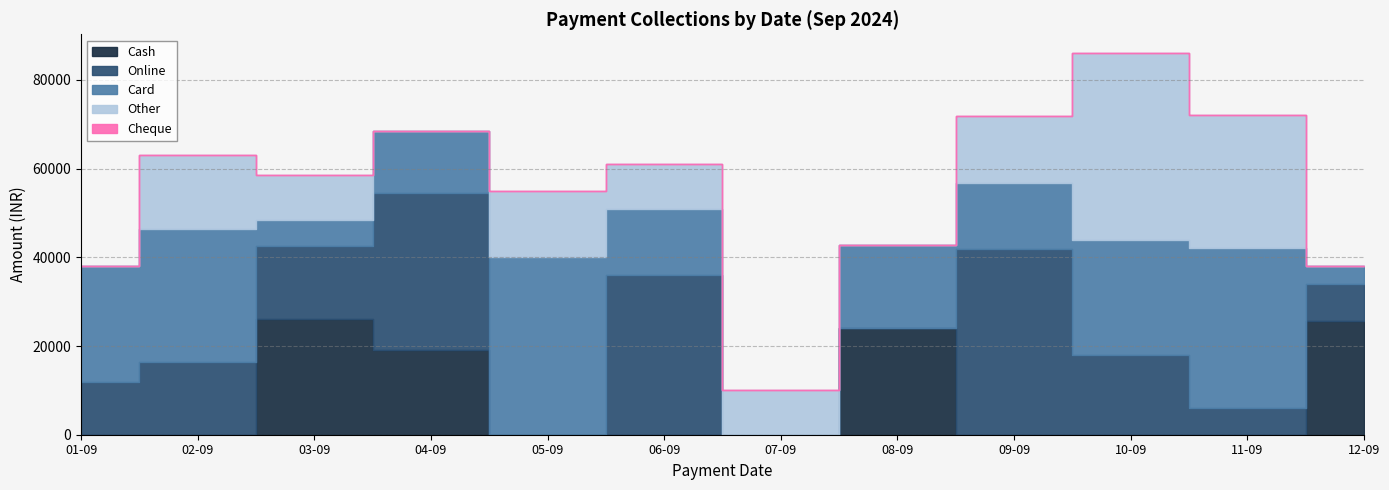

Read the Online value at 09-09, to the nearest 50.

41800